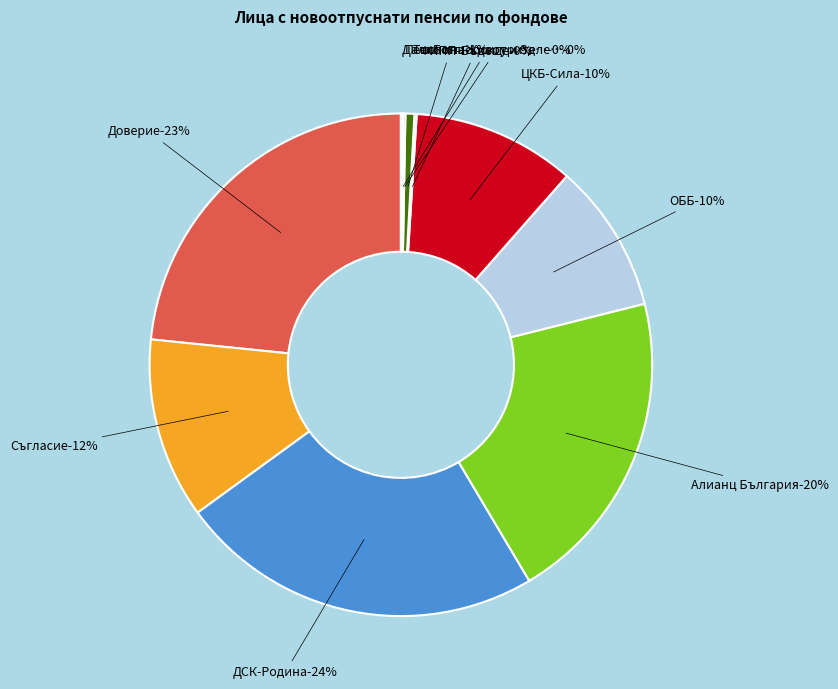

Which has a higher value, ФИПП "ДСК-Родина" or ФИПП "Пенсионноосигурителен институт"?

ФИПП "ДСК-Родина"